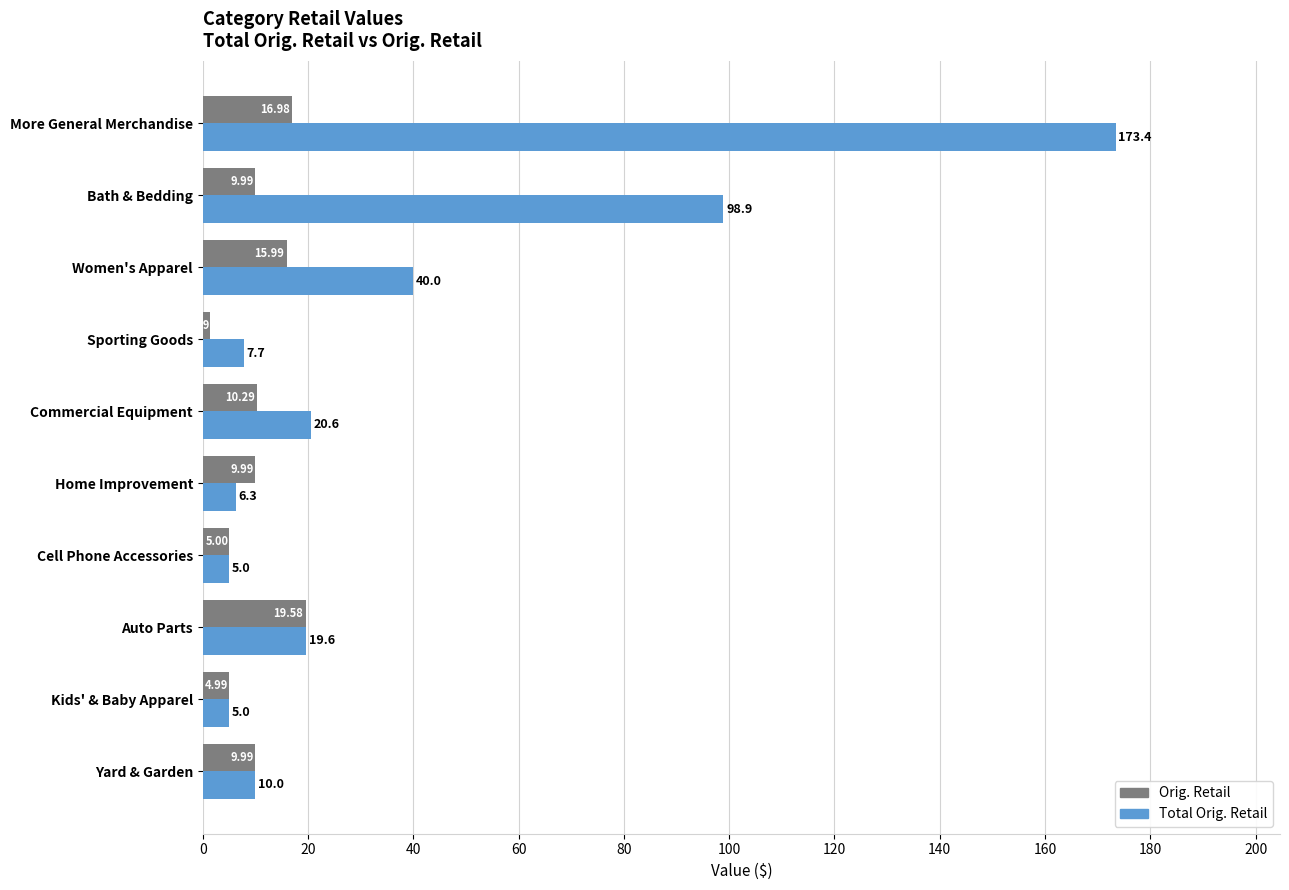

At which category is the sum across all series the highest?

More General Merchandise